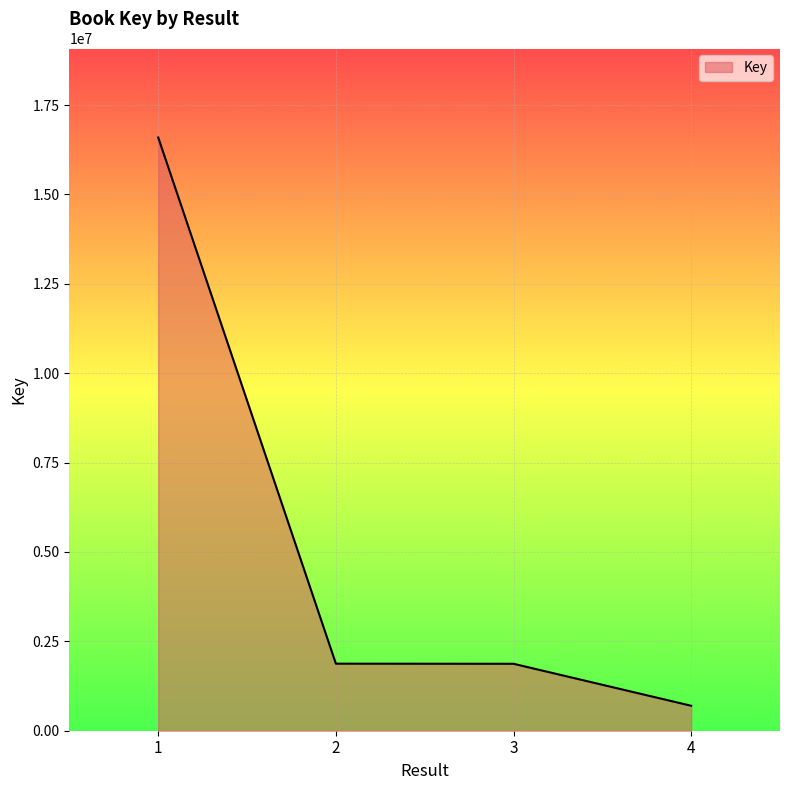

What is the average value?

5259908